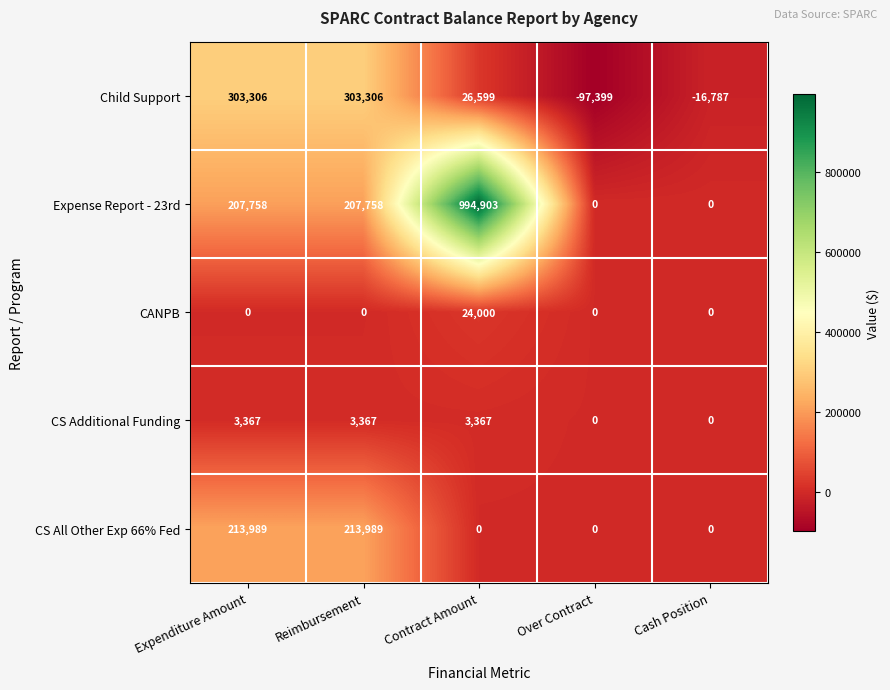

Between Over Contract and Cash Position, which series saw the biggest shift?

Child Support